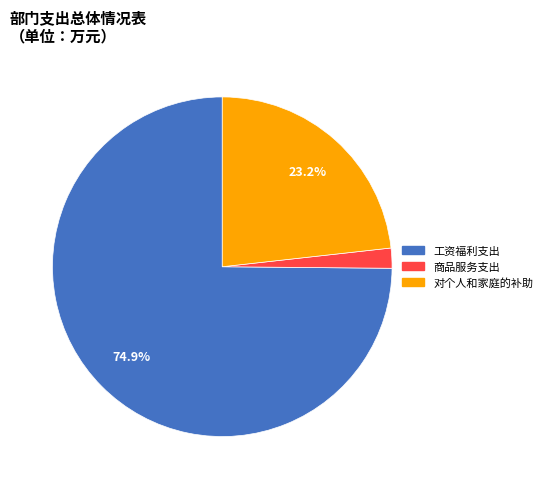

Does any single category account for the majority?

Yes